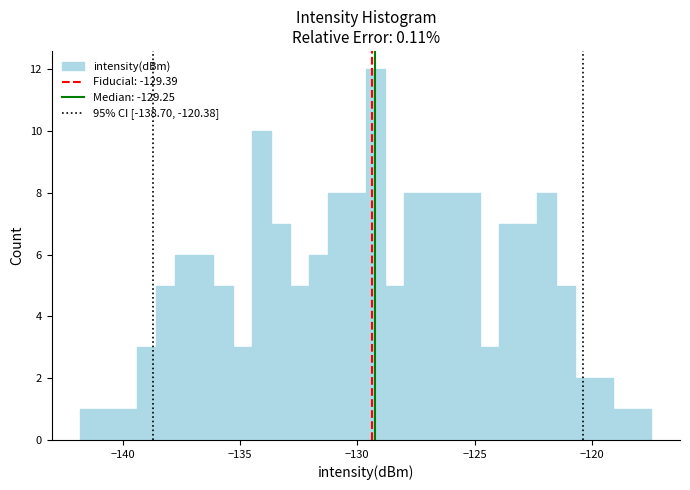

Read against the x-axis, roughly where is the centre of the tallest bar?

-129.0